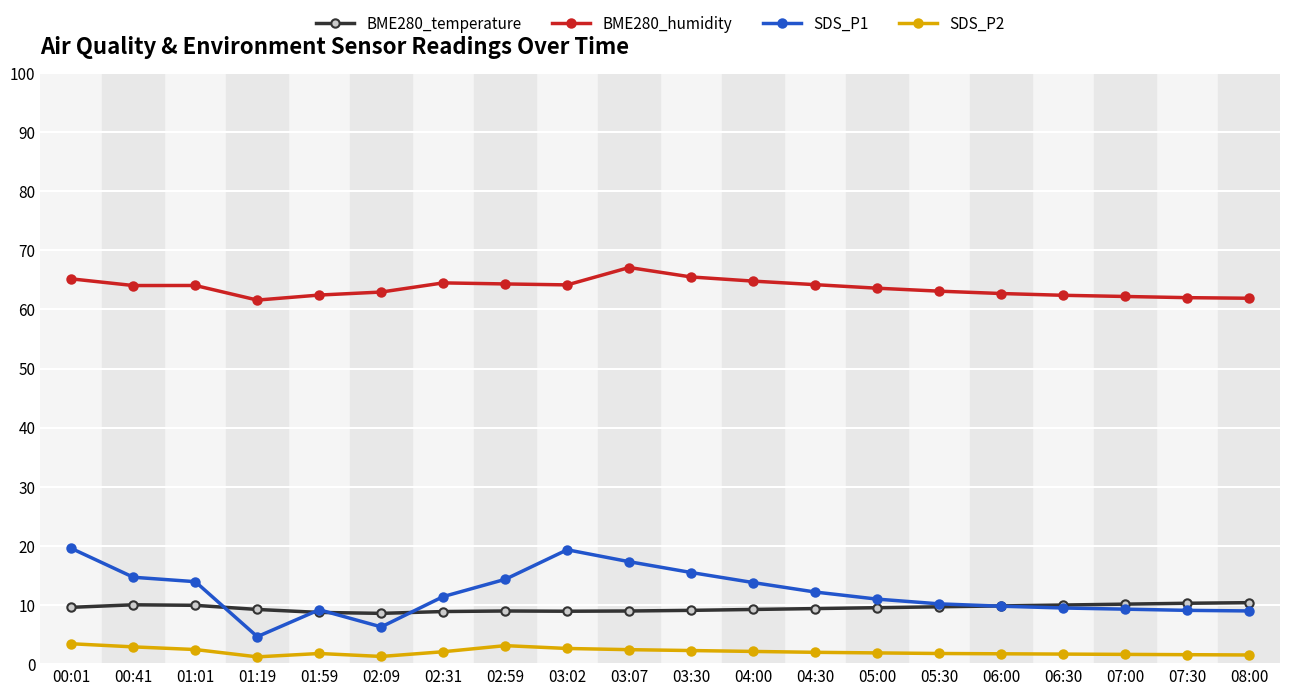

Rank the series by their maximum value, from lowest to highest.

SDS_P2, BME280_temperature, SDS_P1, BME280_humidity